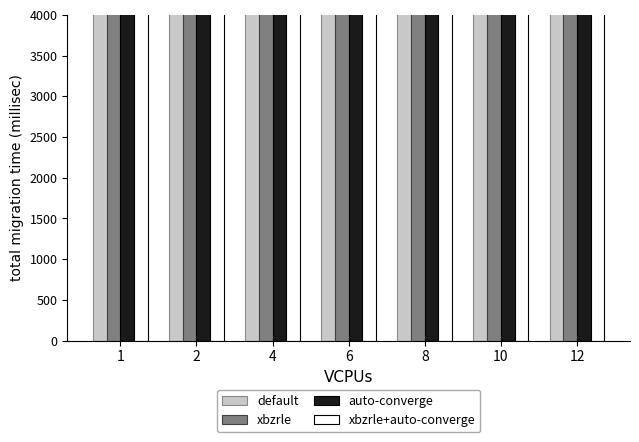

Does the chart contain stacked bars?

No